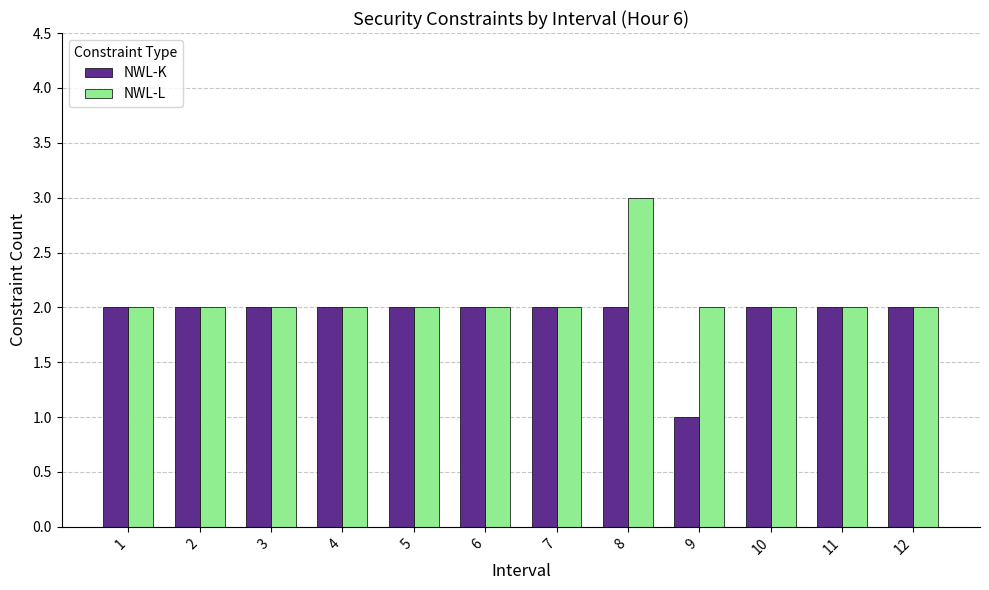

Reading left to right, transcribe all the data shown in this chart.

NWL-K: 2	2	2	2	2	2	2	2	1	2	2	2
NWL-L: 2	2	2	2	2	2	2	3	2	2	2	2